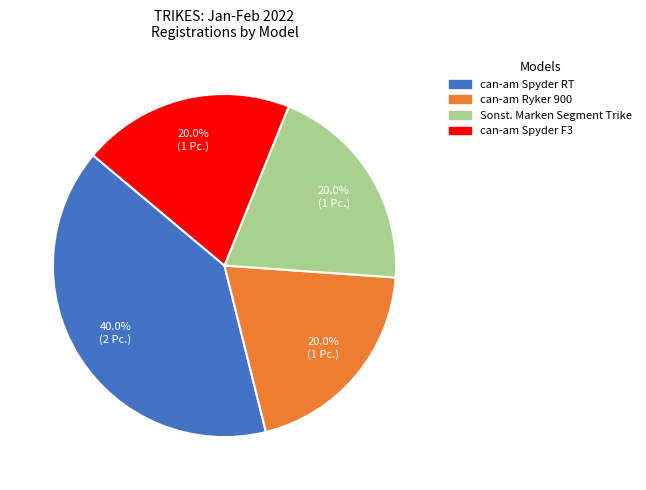

Count the number of slices in the pie.

4